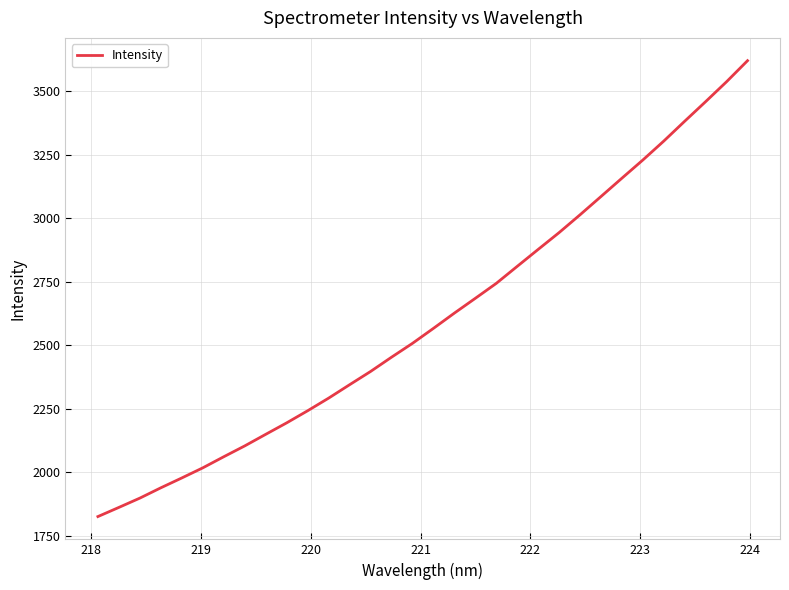

What is the smallest value displayed?

1825.6